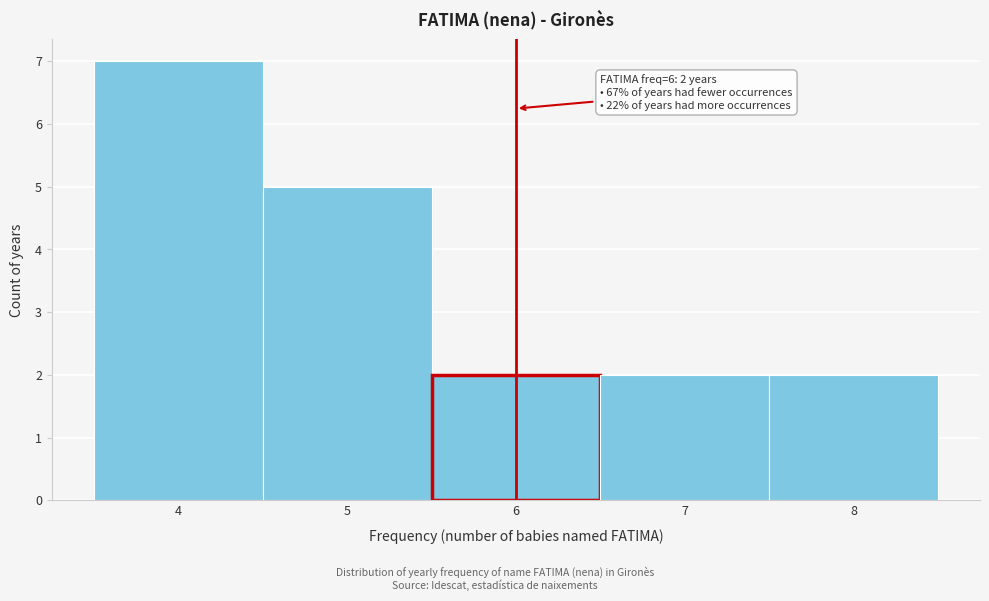

Which range on the x-axis has the tallest bar?

3.5 to 4.5